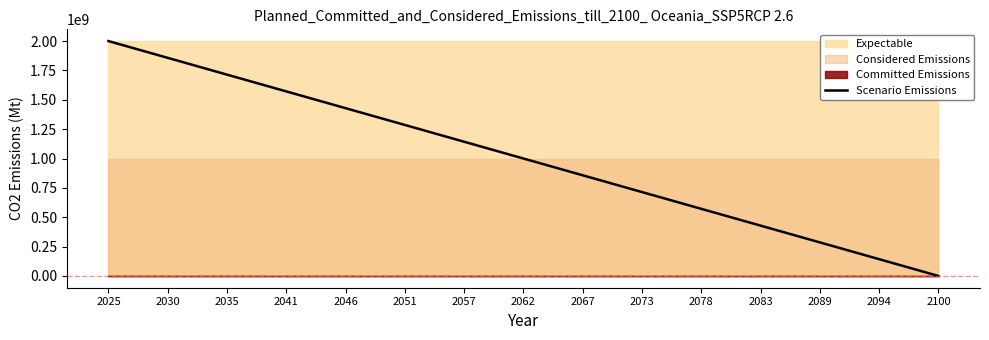

List the labels in order of value, largest first.

2025, 2030, 2035, 2041, 2046, 2051, 2057, 2062, 2067, 2073, 2078, 2083, 2089, 2094, 2100